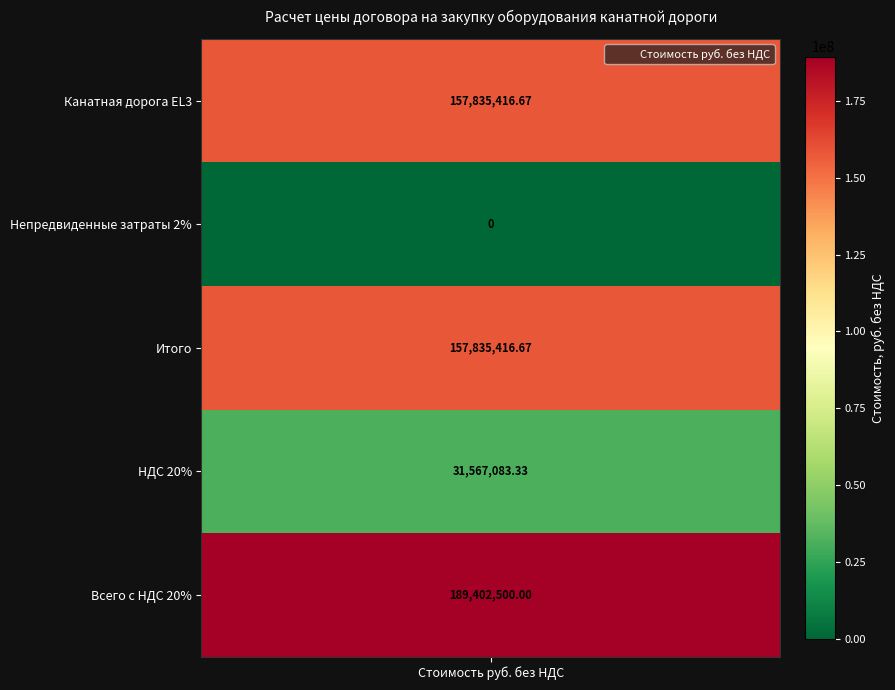

What is the sum of the values at Итого and Всего с НДС 20%?

347237916.7